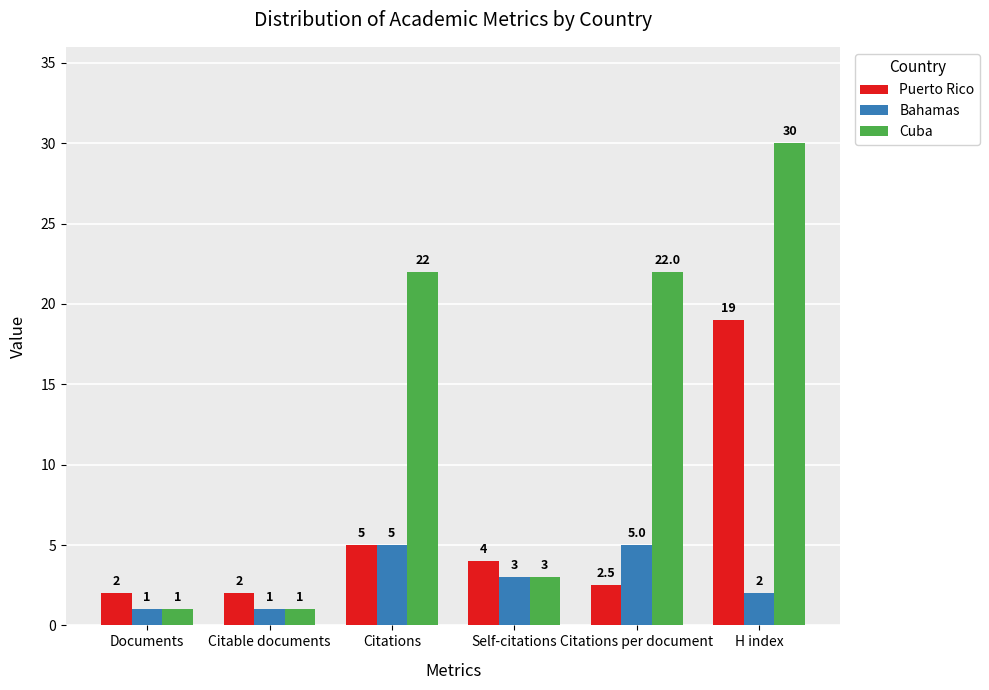

At H index, list the series in order from smallest to largest.

Bahamas, Puerto Rico, Cuba